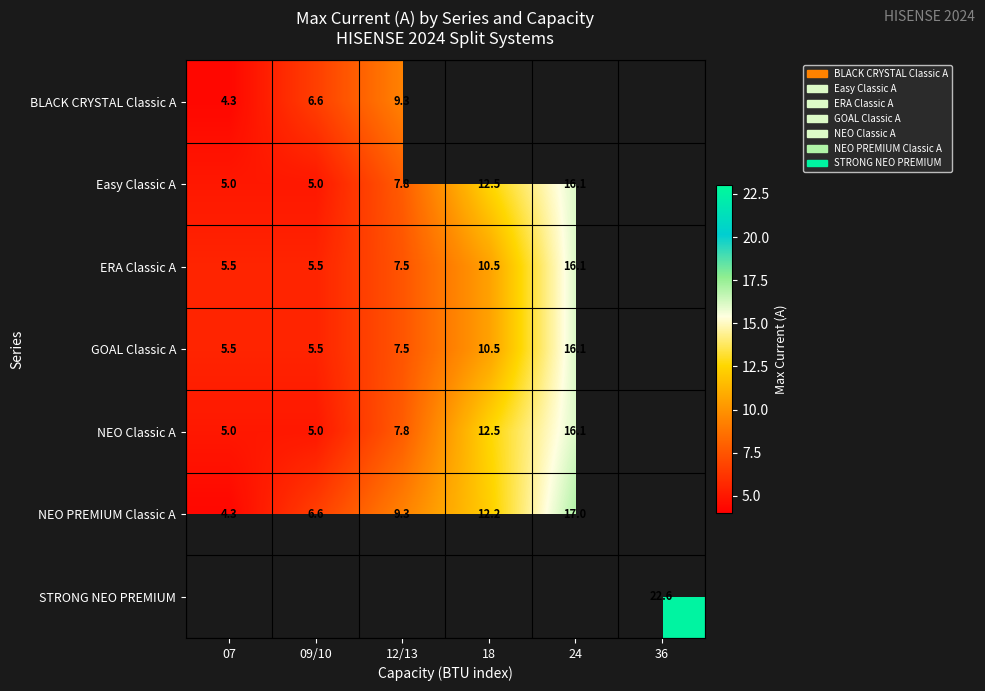

What is the minimum value shown in the chart?

4.3